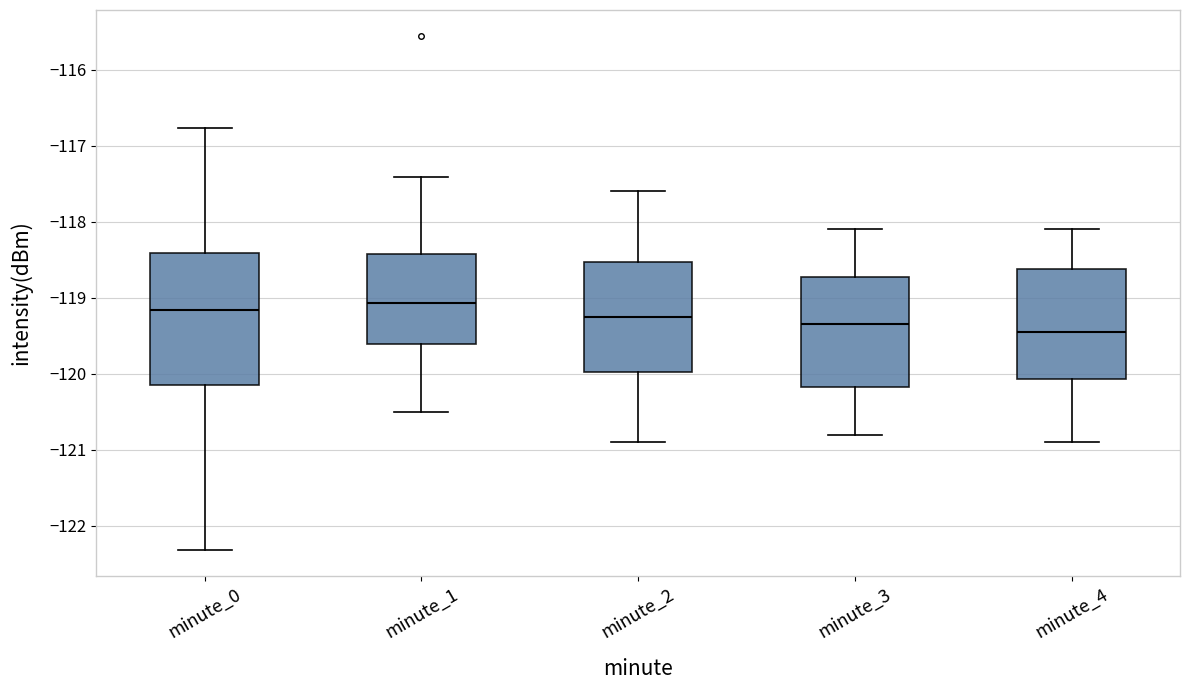

Reading left to right, read every box against the y-axis: the position of its median line, the range the box covers, and the ends of its whiskers. The values are not printed on the chart, so give them approximately, as read against the axis.

minute_0: median -119.2, box -120.1 to -118.4, whiskers -122.3 to -116.8
minute_1: median -119.1, box -119.6 to -118.4, whiskers -120.5 to -117.4
minute_2: median -119.2, box -120.0 to -118.5, whiskers -120.9 to -117.6
minute_3: median -119.3, box -120.2 to -118.7, whiskers -120.8 to -118.1
minute_4: median -119.4, box -120.1 to -118.6, whiskers -120.9 to -118.1